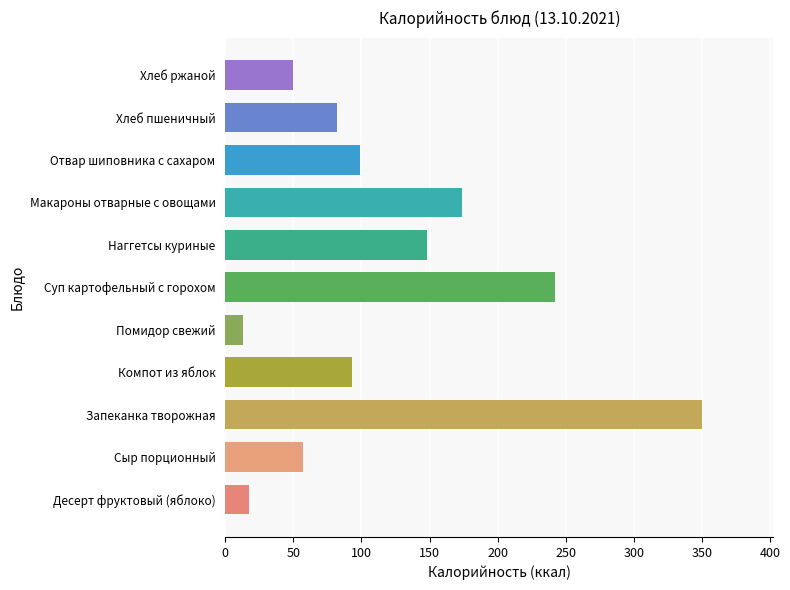

What is the difference between the maximum and minimum values?

336.9